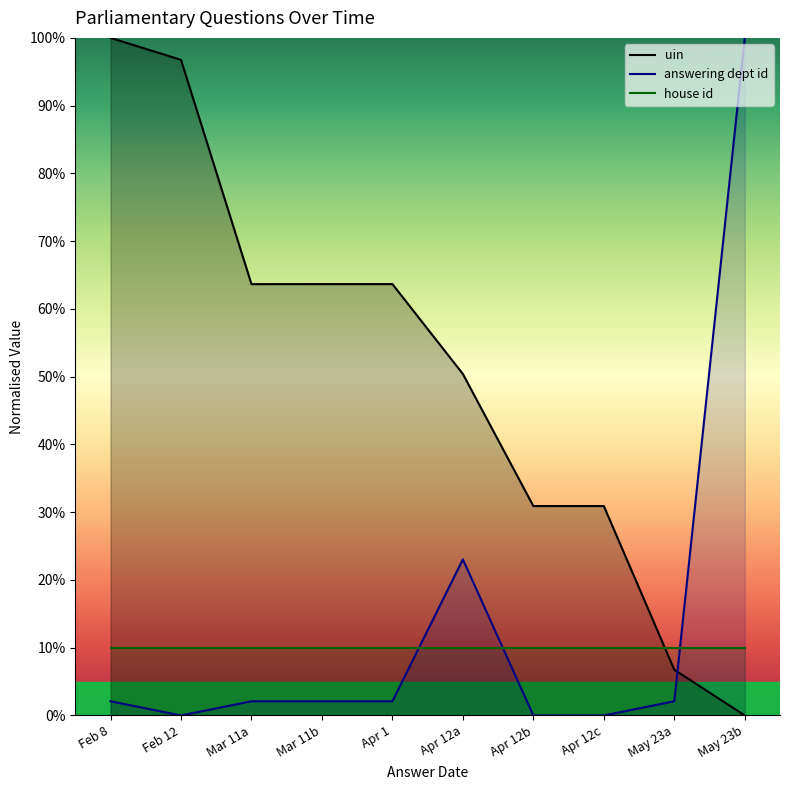

At Feb 12, list the series in order from smallest to largest.

answering dept id, house id, uin